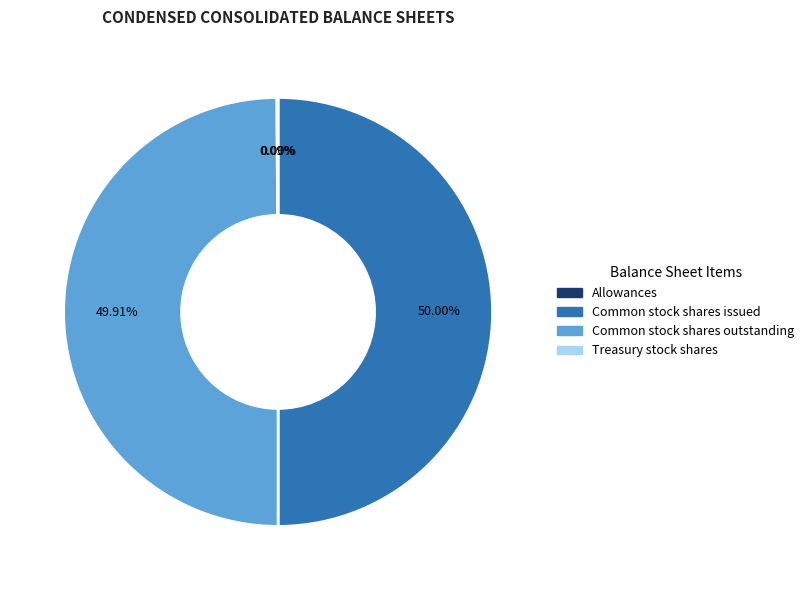

To the nearest percent, what is the combined percentage of Treasury stock shares and Common stock shares outstanding?

50%